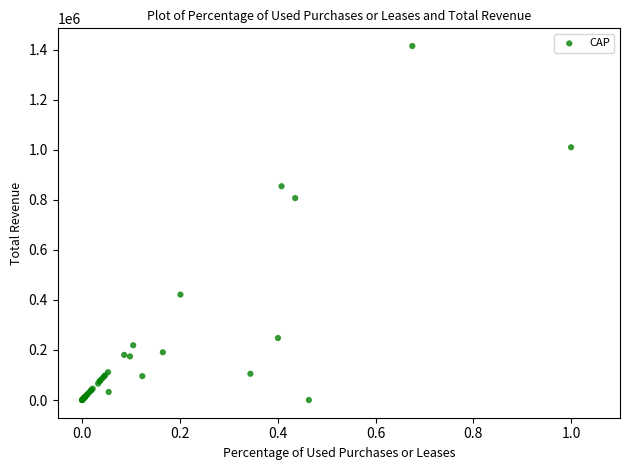

What Y value in the scatter plot is closest to 707417?

807089.7